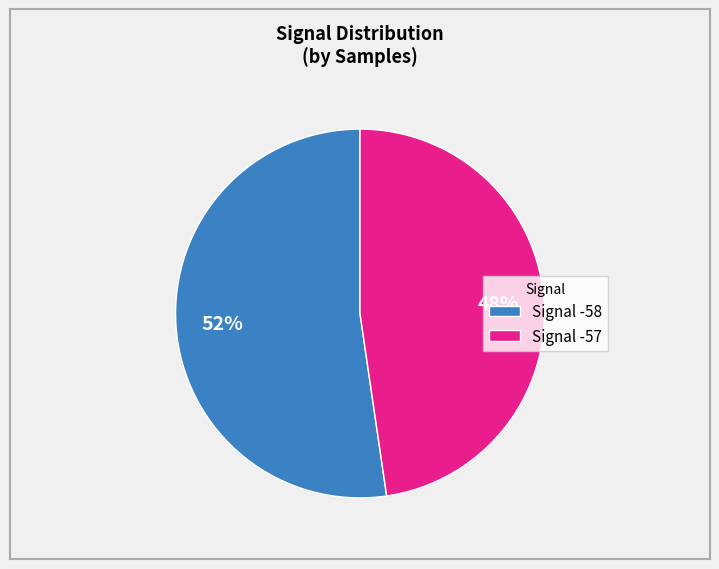

Is there any slice that represents more than half of the pie?

Yes